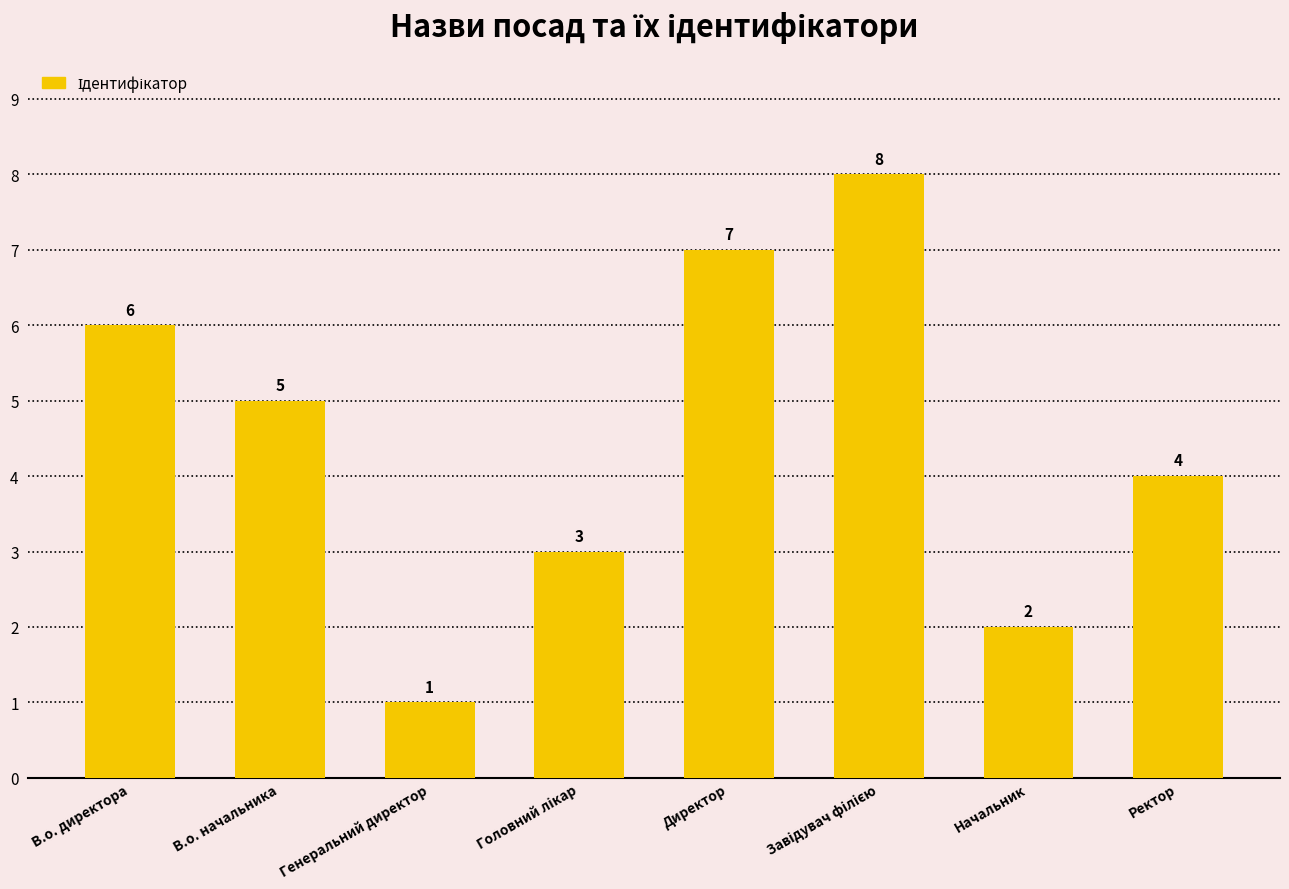

The value at Ректор is 4. True or false?

True